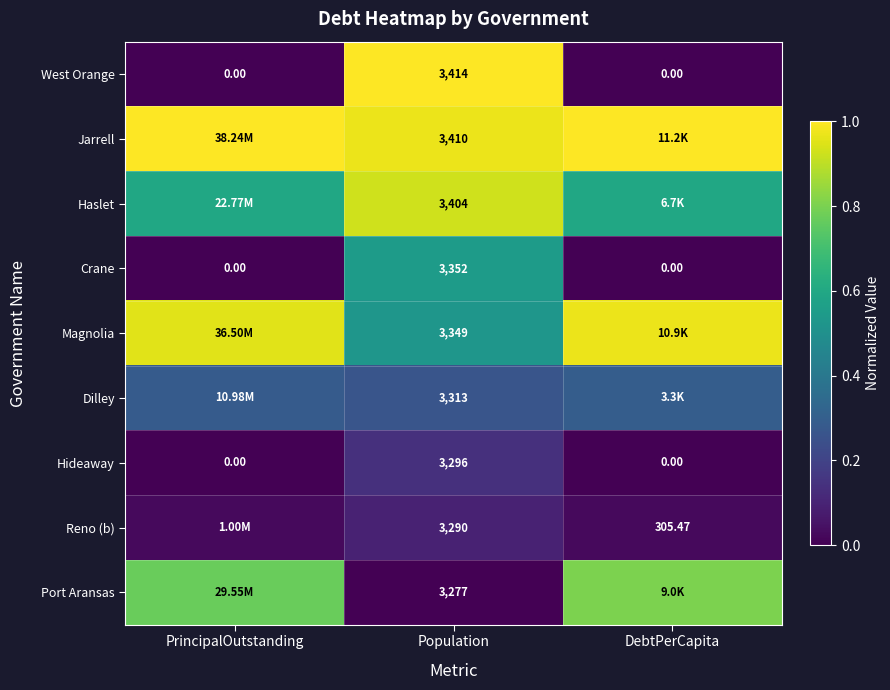

How many data points does each series have?

3